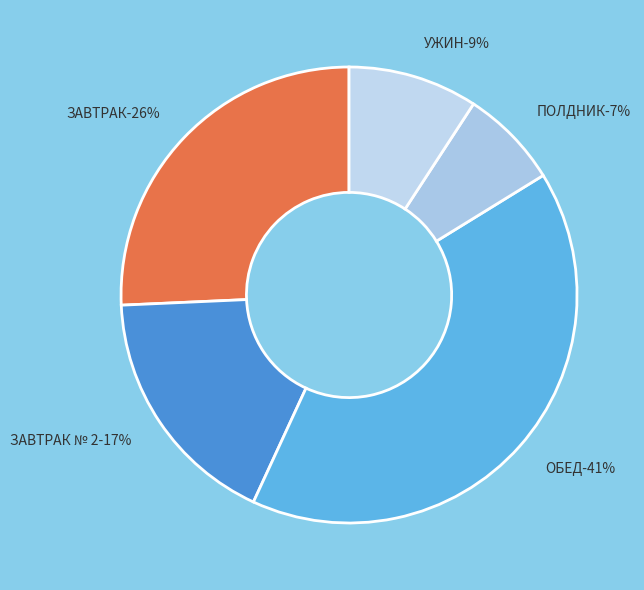

Is there any slice that represents more than half of the pie?

No